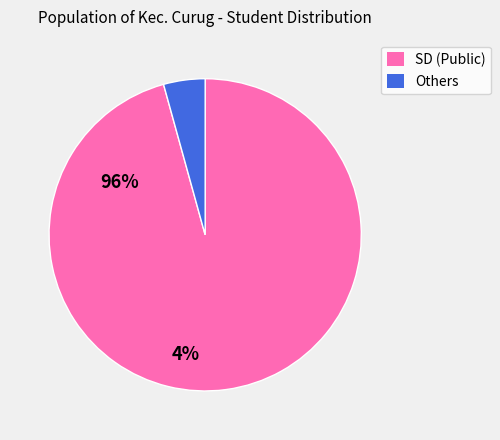

Is there a majority slice in this chart?

Yes